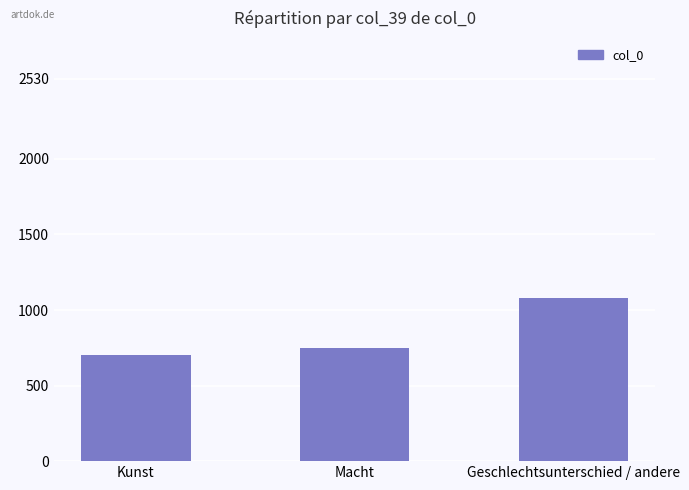

How many categories are shown in the chart?

3